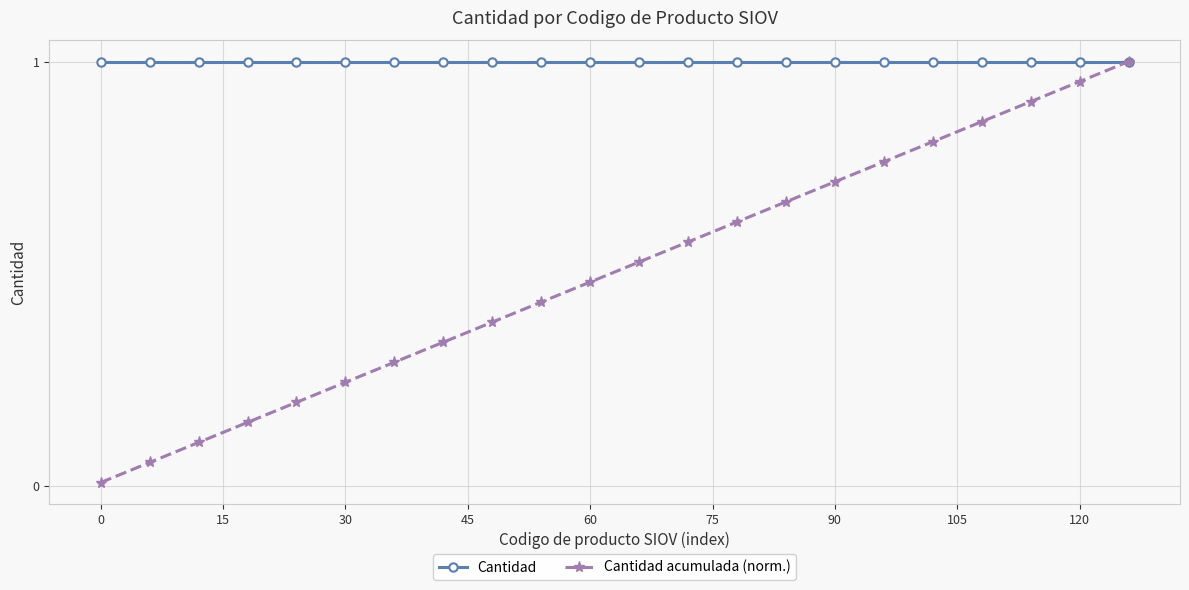

How many distinct data groups are displayed?

2